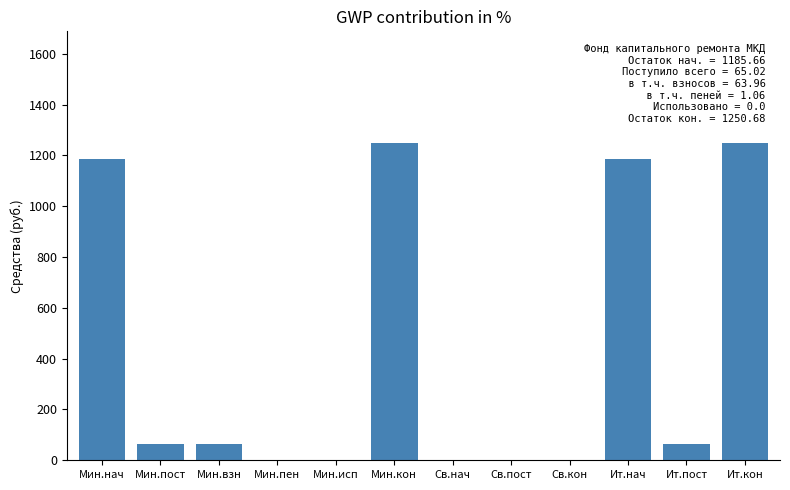

The value at Мин.исп is -686.7. True or false?

False